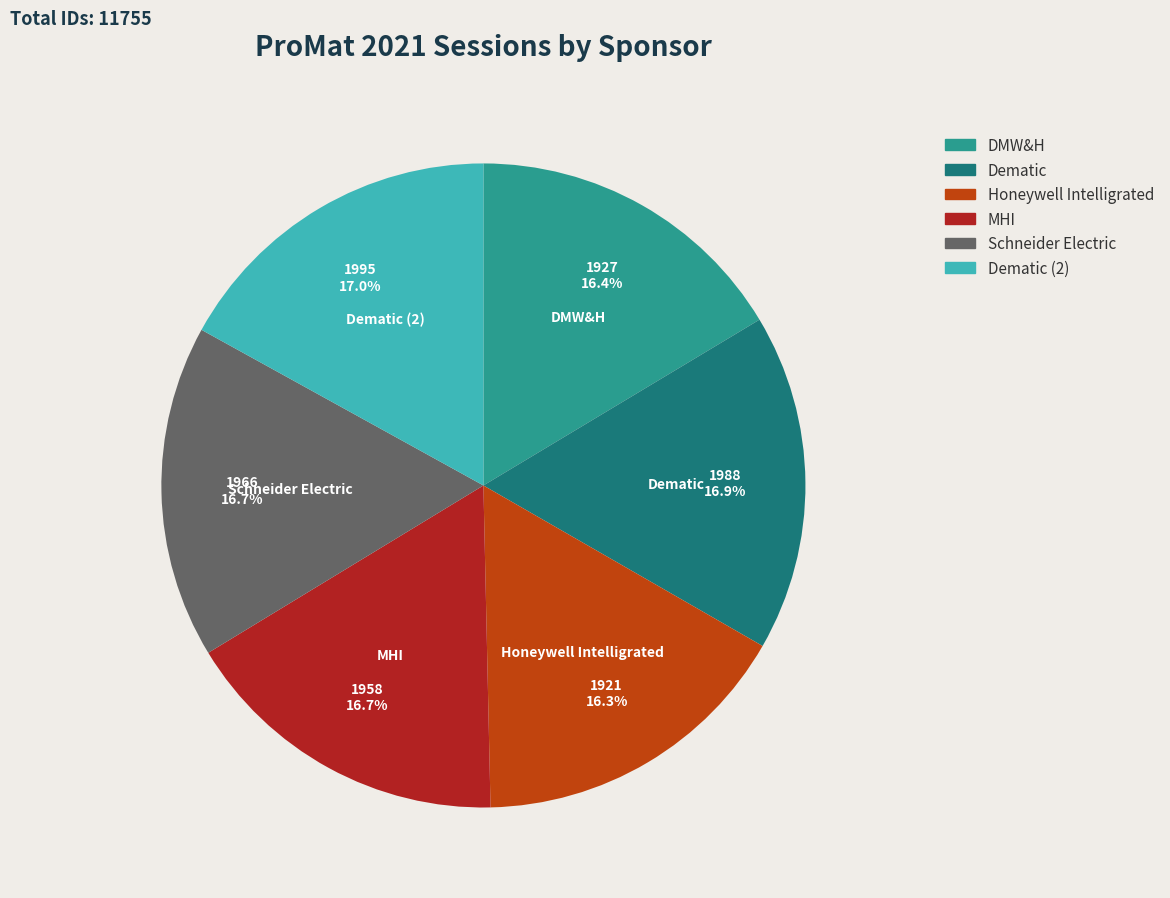

True or false: Dematic accounts for 17% of the total.

True